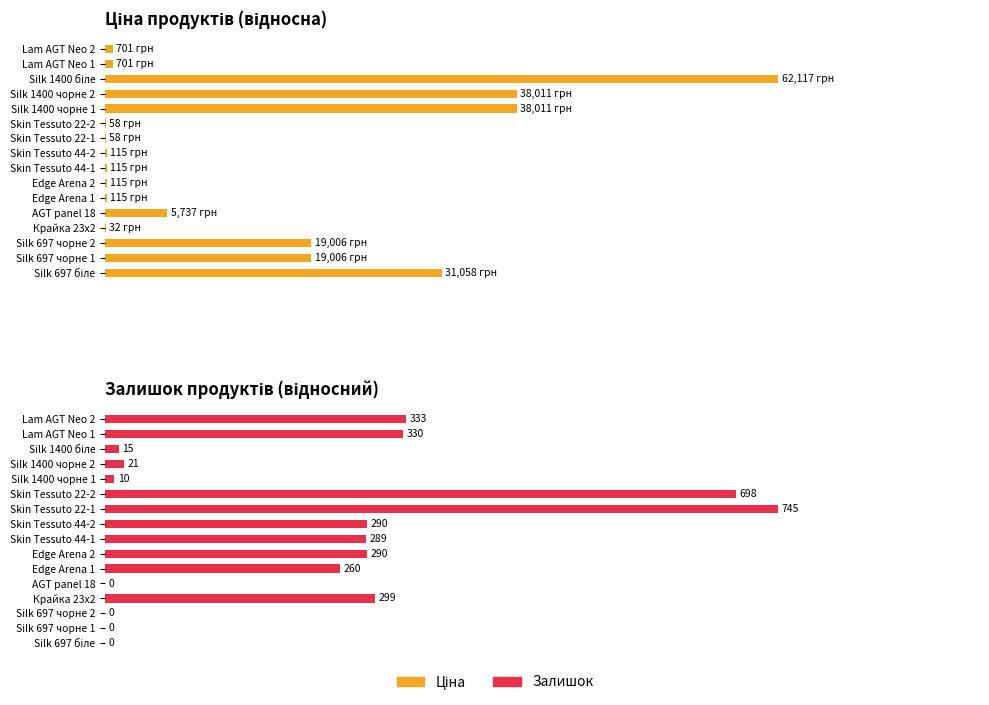

Is it true that Залишок equals 144.9 at 9?

False